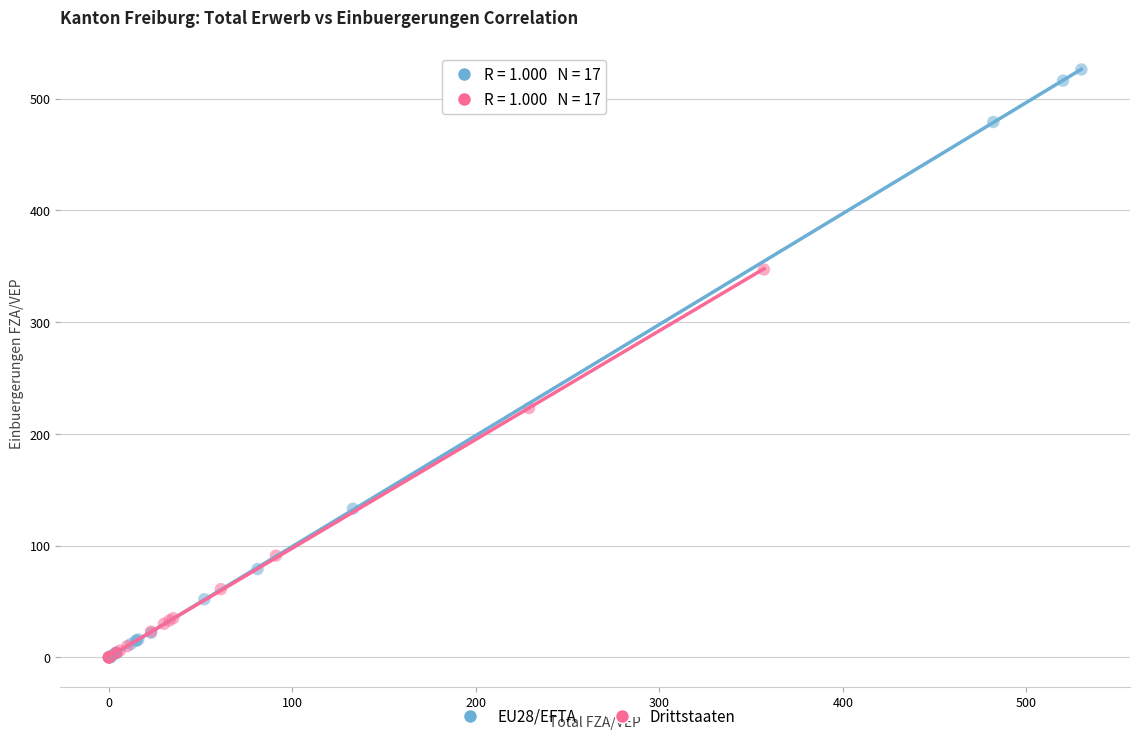

Which series contains the highest Y value?

EU28/EFTA